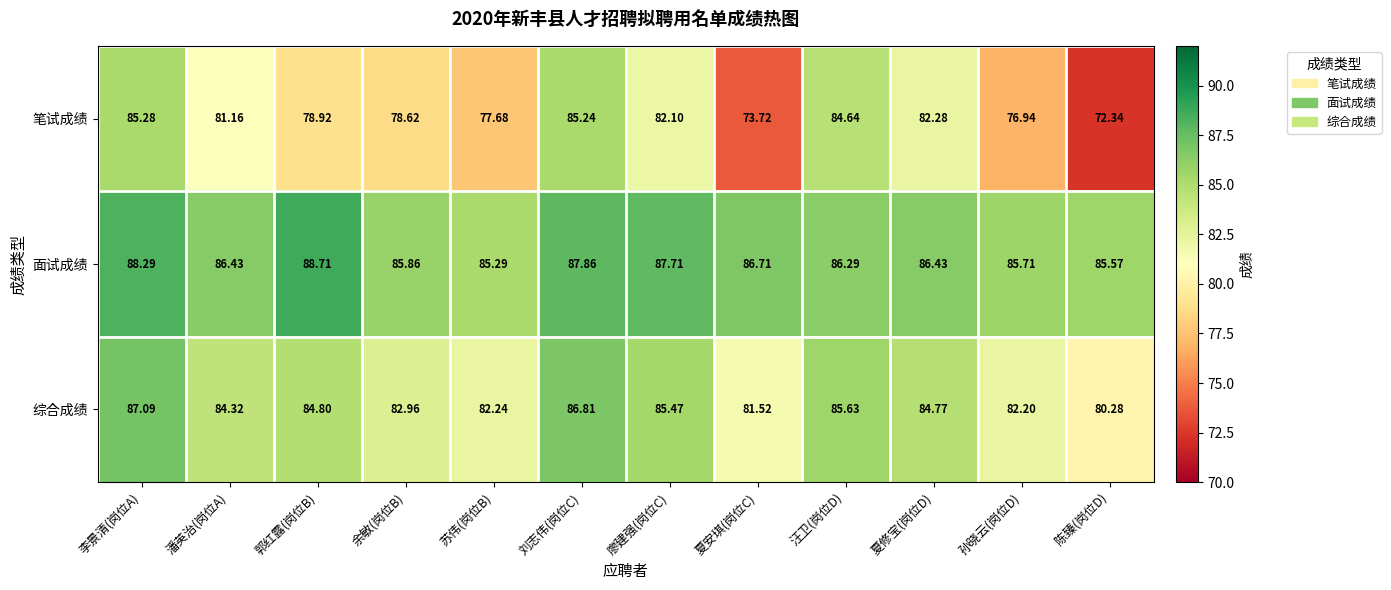

Count the number of categories in the chart.

12